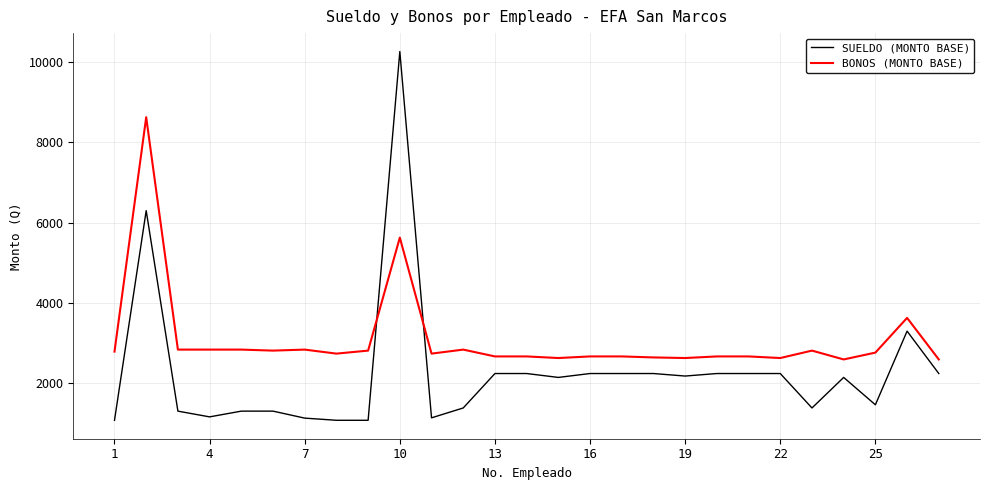

Which series has the largest total across all categories?

BONOS (MONTO BASE)